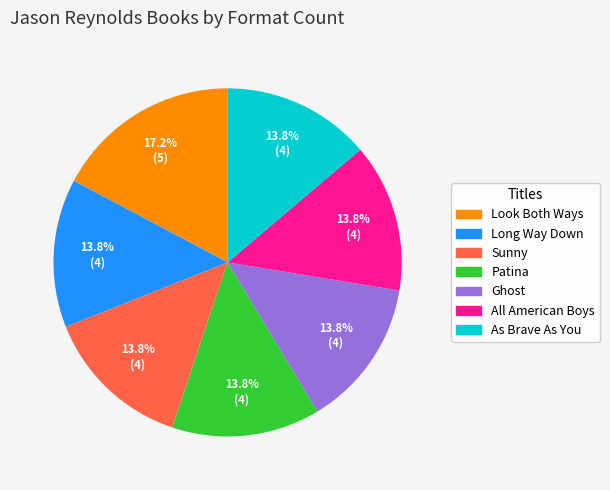

Count the number of slices in the pie.

7